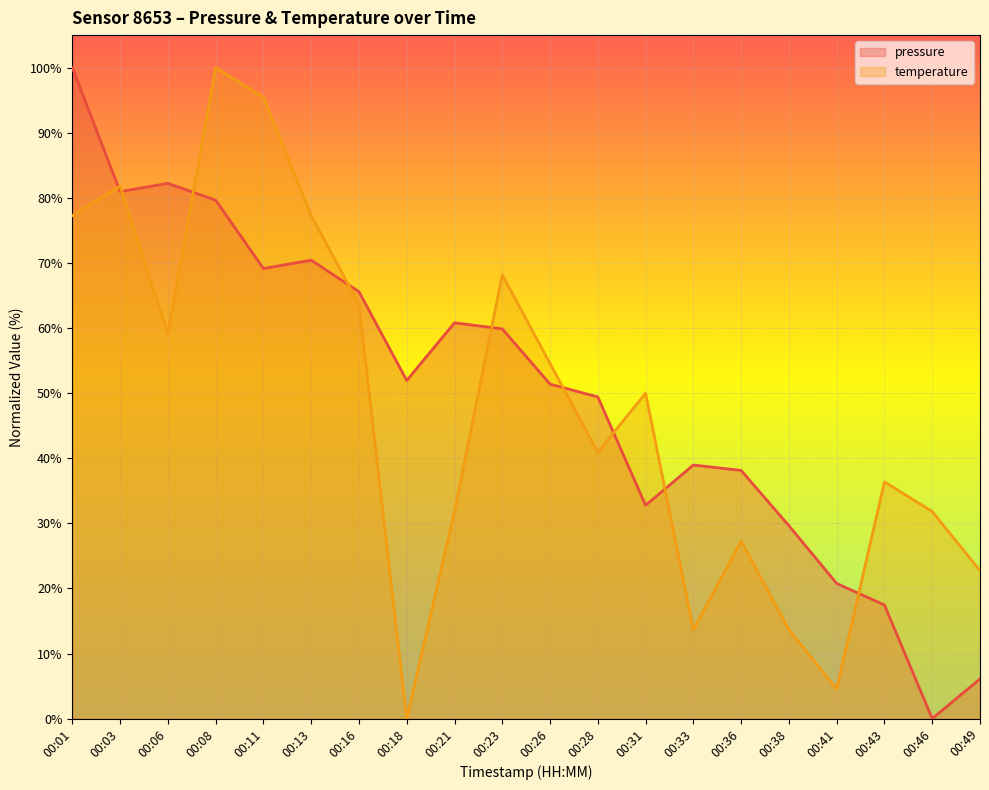

How many distinct data groups are displayed?

2